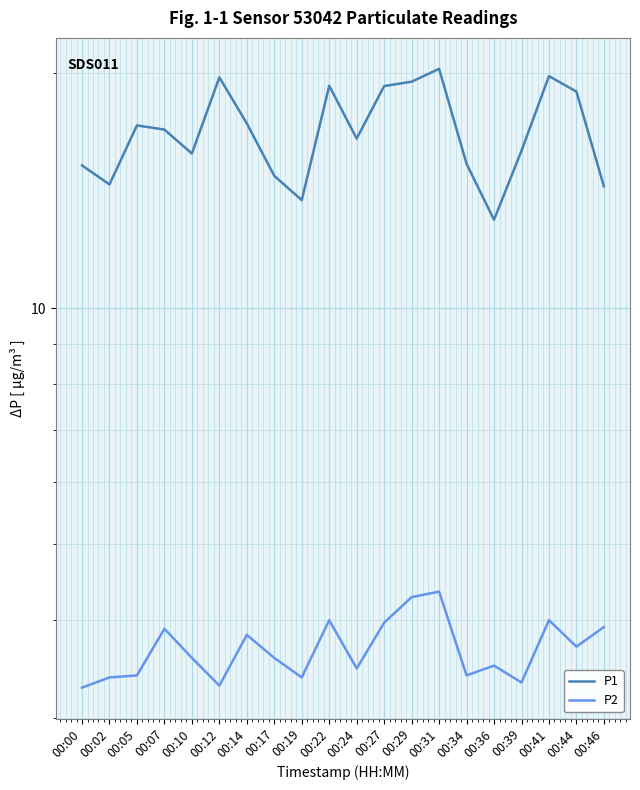

Reading left to right, what are all the values shown in this chart?

P1: 00:00=15.2	00:02=14.4	00:05=17.1	00:07=16.9	00:10=15.8	00:12=19.7	00:14=17.2	00:17=14.8	00:19=13.8	00:22=19.2	00:24=16.5	00:27=19.2	00:29=19.5	00:31=20.2	00:34=15.3	00:36=13.0	00:39=15.9	00:41=19.8	00:44=18.9	00:46=14.3
P2: 00:00=3.3	00:02=3.4	00:05=3.4	00:07=3.9	00:10=3.6	00:12=3.3	00:14=3.8	00:17=3.6	00:19=3.4	00:22=4.0	00:24=3.5	00:27=4.0	00:29=4.3	00:31=4.3	00:34=3.4	00:36=3.5	00:39=3.3	00:41=4.0	00:44=3.7	00:46=3.9